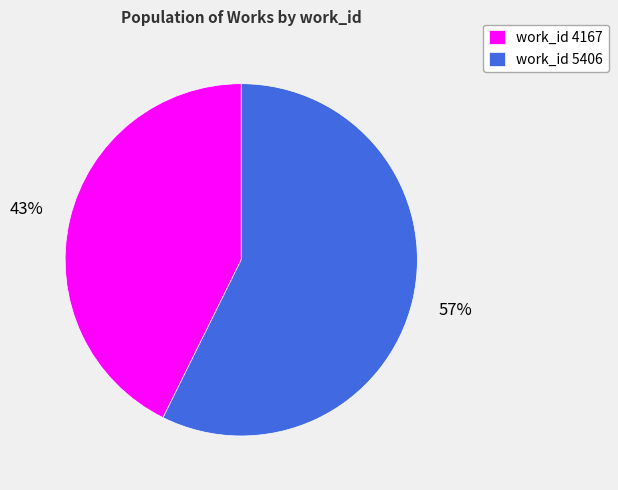

How many slices are in this pie chart?

2